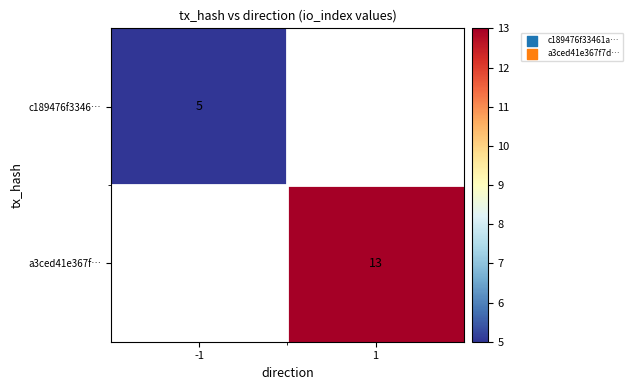

The value of a3ced41e367f… at 1 is 13. True or false?

True